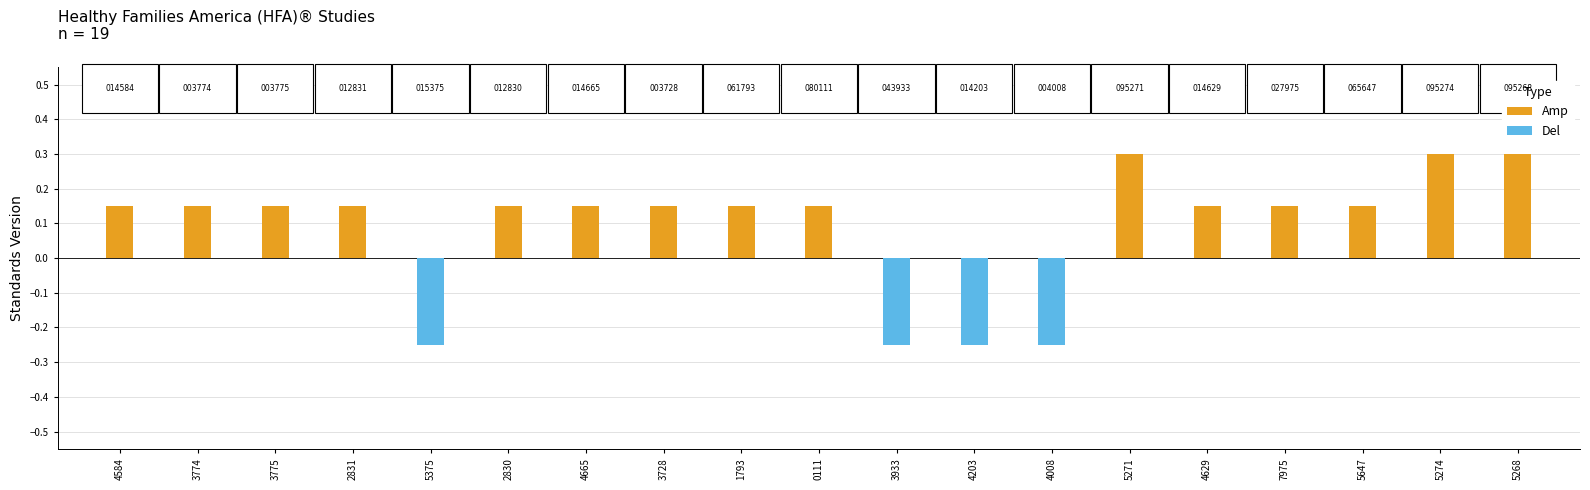

What is the average value of the Amp series?

0.1